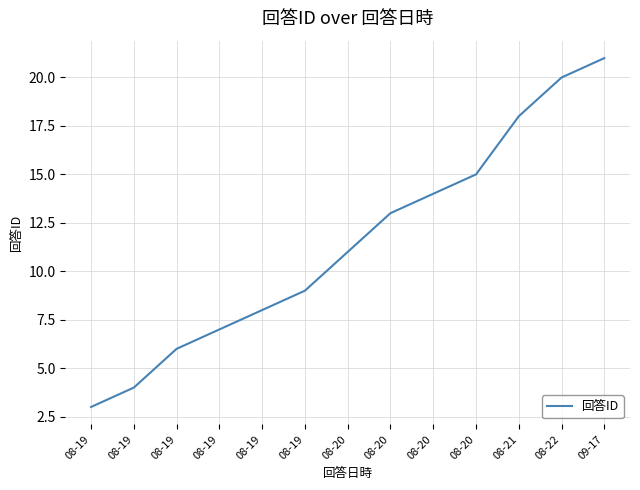

The chart shows a value of 4 at 08-19. True or false?

False